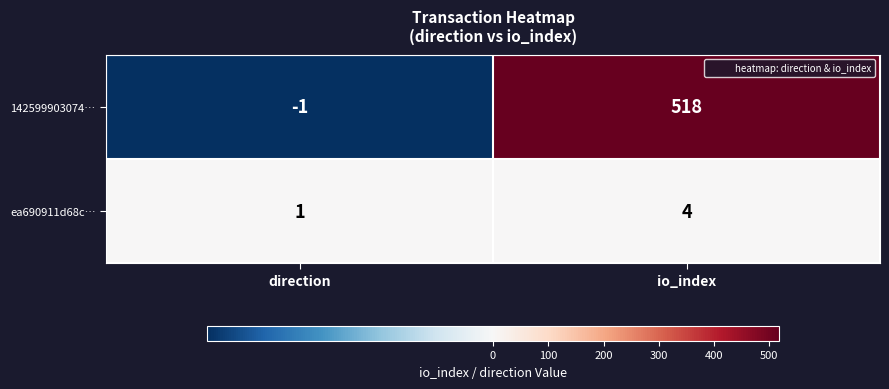

Reading left to right, list all the values displayed in this chart.

142599903074…: direction=-1	io_index=518
ea690911d68c…: direction=1	io_index=4